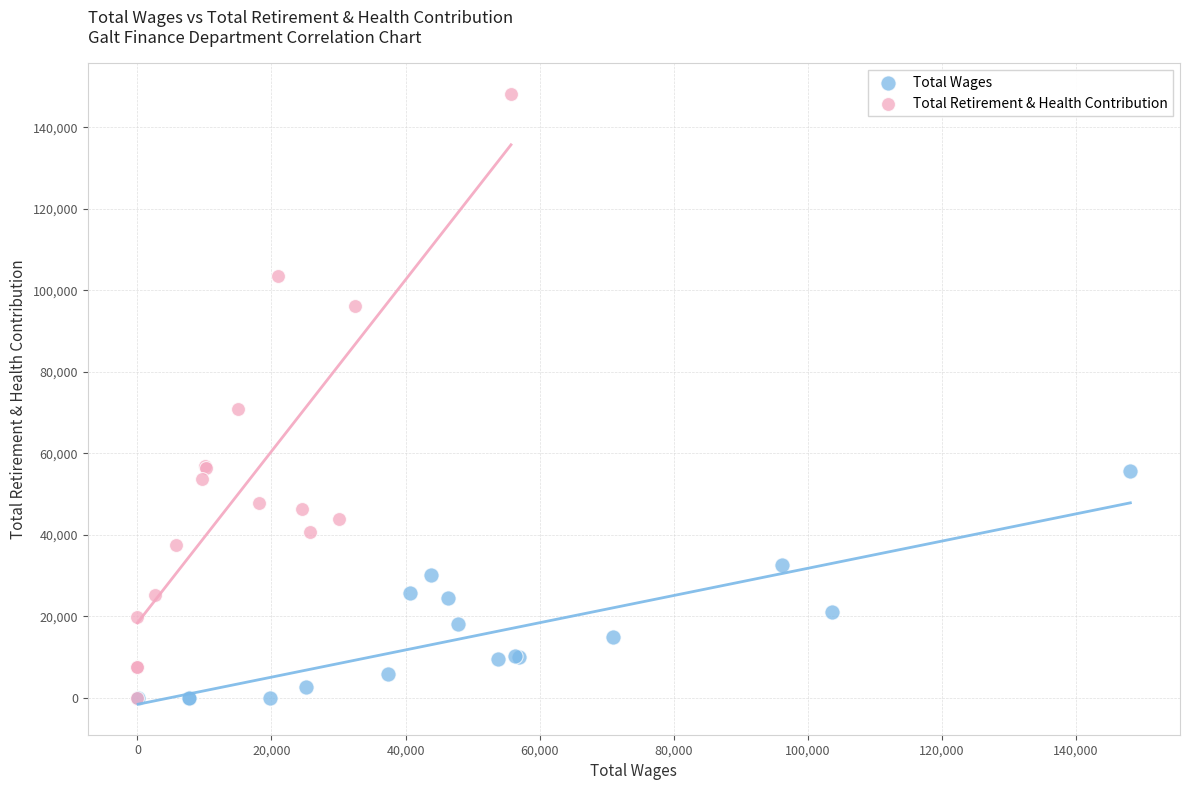

Which series contains the highest Y value?

Total Retirement & Health Contribution